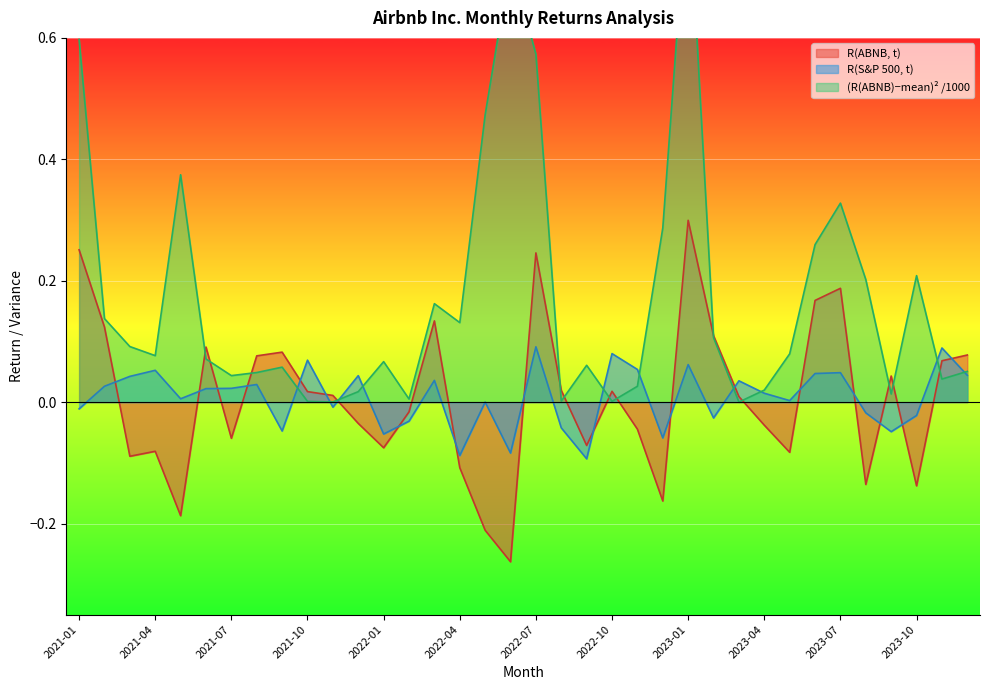

What is the average value of the (R(ABNB)-mean)^2 series?

0.2